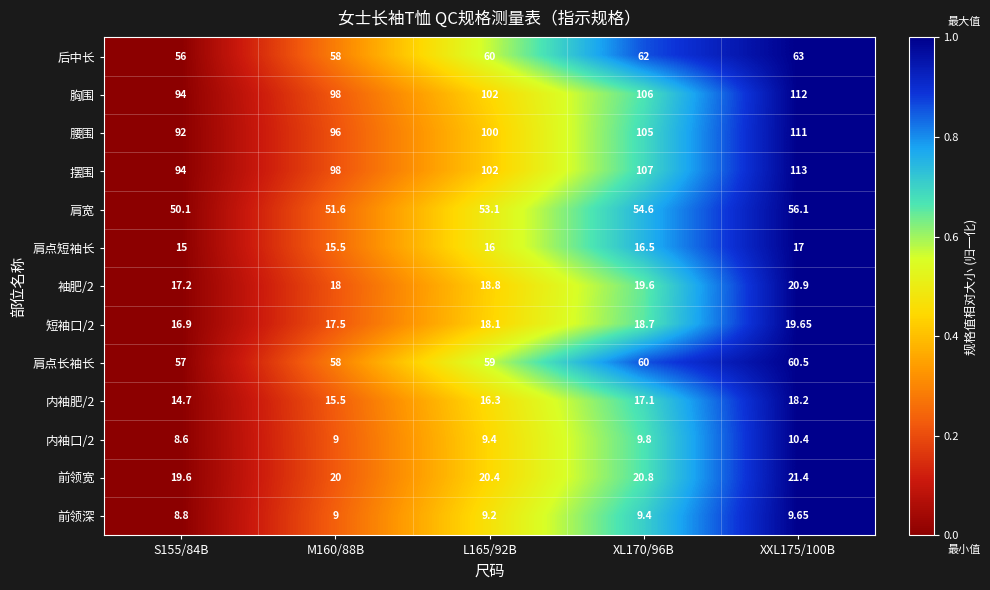

Which series has the largest total across all categories?

摆围